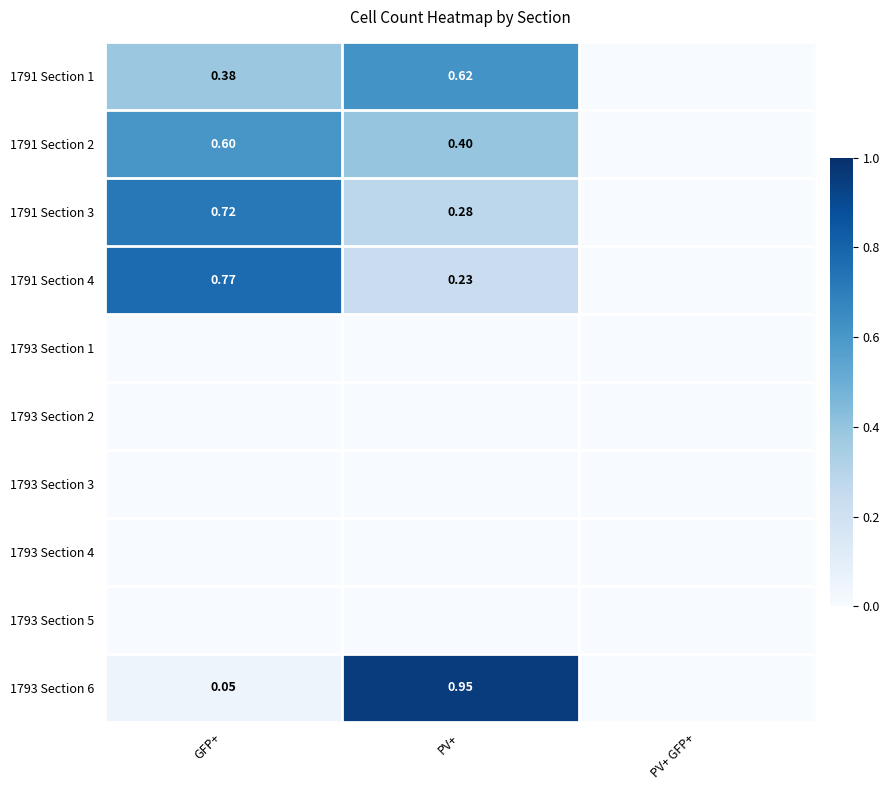

List the labels in order of 1793 Section 2 value, smallest first.

GFP+, PV+, PV+ GFP+